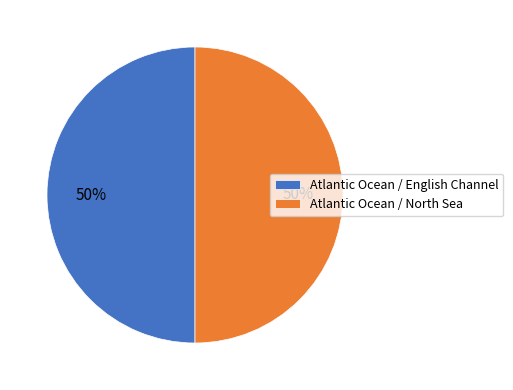

Do Atlantic Ocean / English Channel and Atlantic Ocean / North Sea together represent more than half of the pie?

Yes